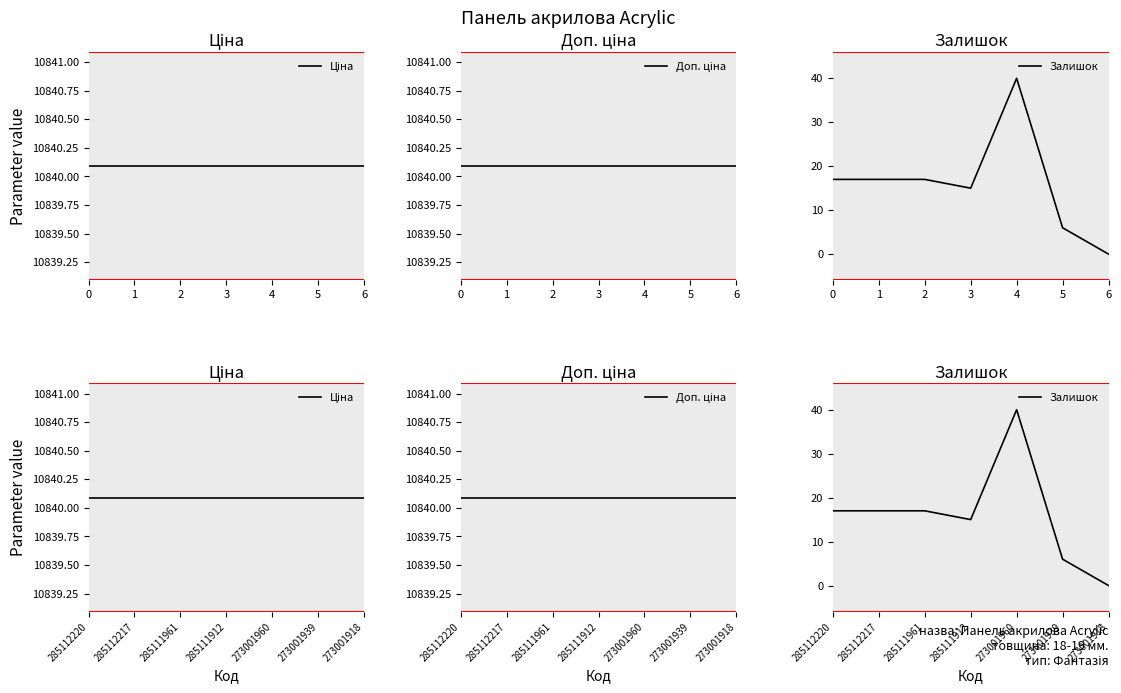

How many categories are shown in the chart?

7